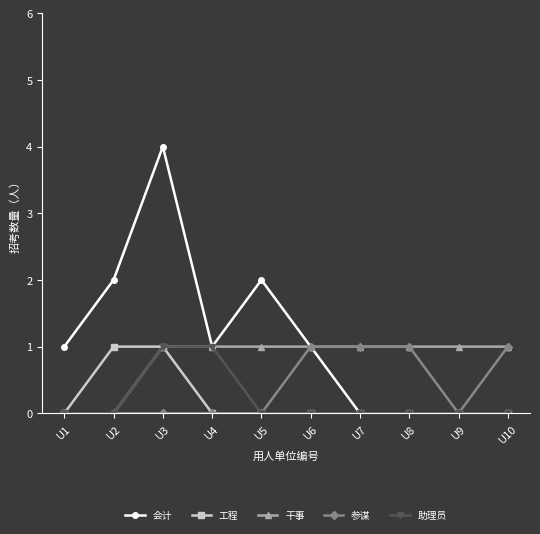

Reading left to right, transcribe all the data shown in this chart.

会计: U1=1	U2=2	U3=4	U4=1	U5=2	U6=1	U7=0	U8=0	U9=0	U10=0
工程: U1=0	U2=1	U3=1	U4=0	U5=0	U6=0	U7=0	U8=0	U9=0	U10=0
干事: U1=0	U2=0	U3=1	U4=1	U5=1	U6=1	U7=1	U8=1	U9=1	U10=1
参谋: U1=0	U2=0	U3=0	U4=0	U5=0	U6=1	U7=1	U8=1	U9=0	U10=1
助理员: U1=0	U2=0	U3=1	U4=1	U5=0	U6=0	U7=0	U8=0	U9=0	U10=0